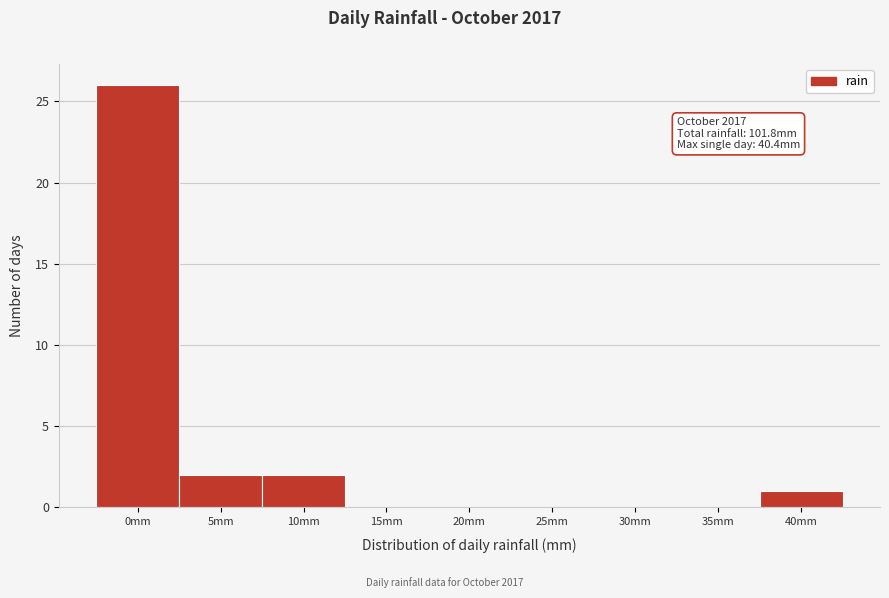

Reading right to left, extract all data points from this chart.

40mm=1	35mm=0	30mm=0	25mm=0	20mm=0	15mm=0	10mm=2	5mm=2	0mm=26